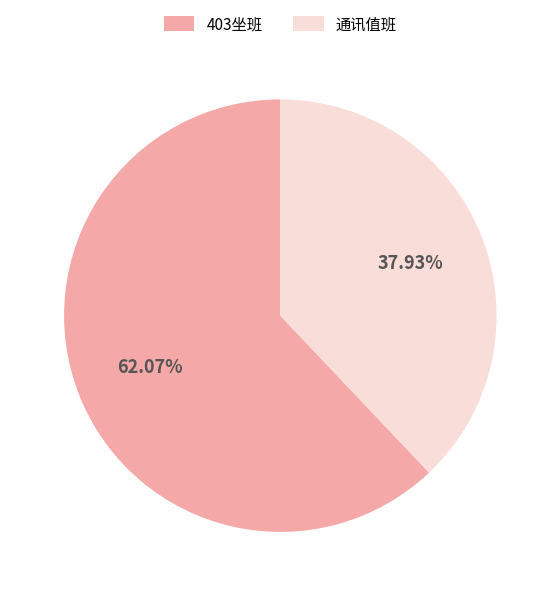

What percentage is the 403坐班 slice, to the nearest percent?

62%